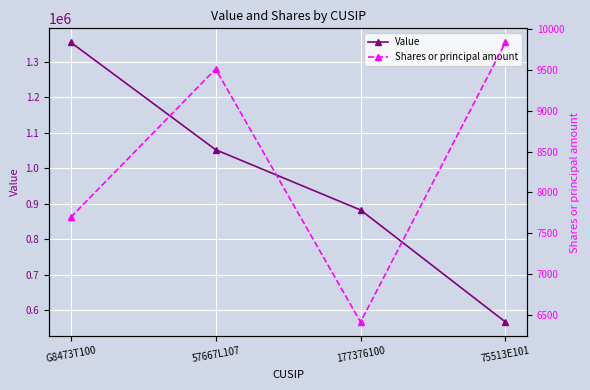

Reading left to right, list all the values displayed in this chart.

Value: G8473T100=1355000	57667L107=1052000	177376100=882000	75513E101=566000
Shares or principal amount: G8473T100=7696	57667L107=9512	177376100=6412	75513E101=9839